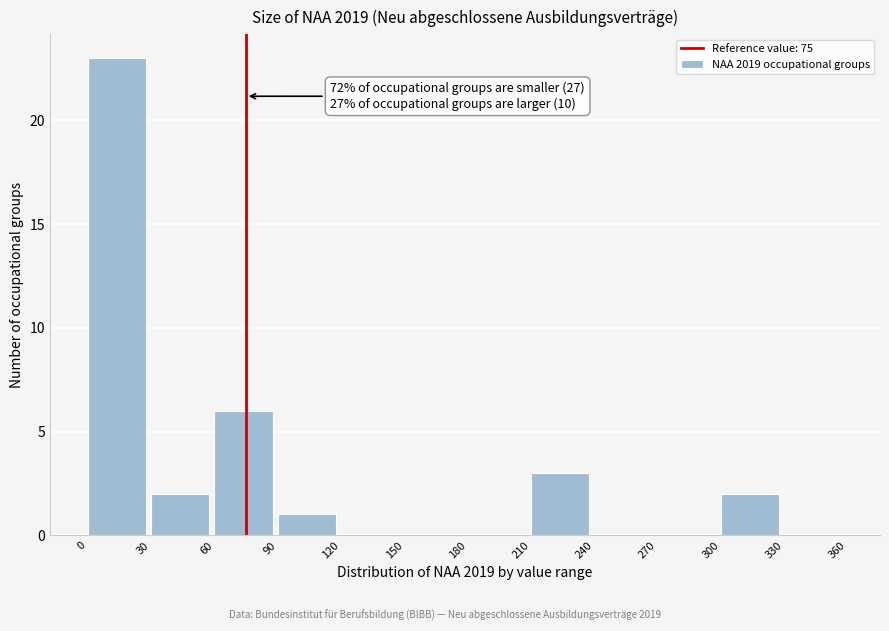

Over which range of the x-axis is the bar tallest?

0 to 30